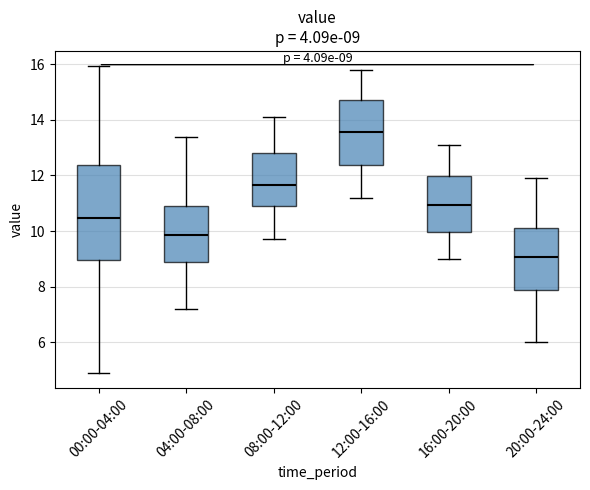

Which box's median line is the highest?

12:00-16:00